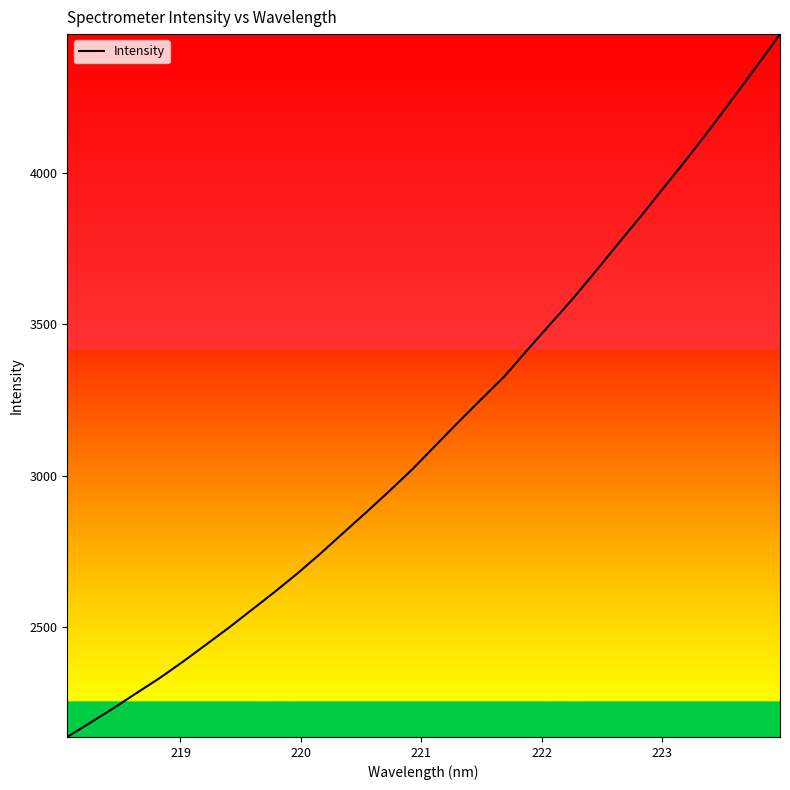

What is the maximum value shown in the chart?

4458.9